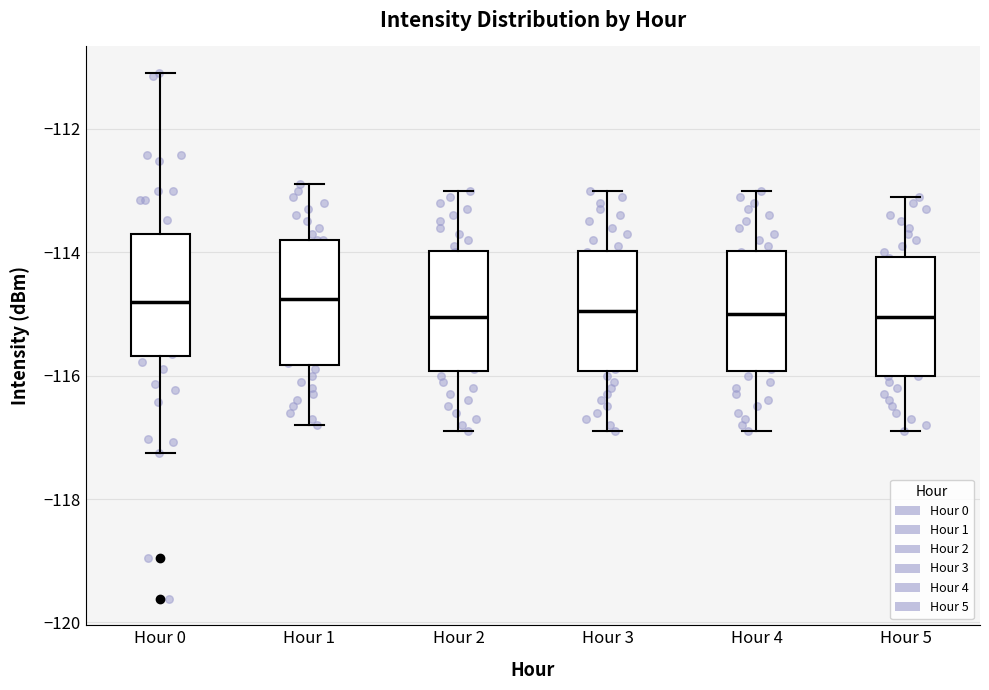

Reading left to right, read every box against the y-axis: the position of its median line, the range the box covers, and the ends of its whiskers. The values are not printed on the chart, so give them approximately, as read against the axis.

Hour 0: median -114.8, box -115.6 to -113.8, whiskers -117.2 to -111.0
Hour 1: median -114.8, box -115.8 to -113.8, whiskers -116.8 to -112.8
Hour 2: median -115.0, box -116.0 to -114.0, whiskers -116.8 to -113.0
Hour 3: median -115.0, box -116.0 to -114.0, whiskers -116.8 to -113.0
Hour 4: median -115.0, box -116.0 to -114.0, whiskers -116.8 to -113.0
Hour 5: median -115.0, box -116.0 to -114.0, whiskers -116.8 to -113.0